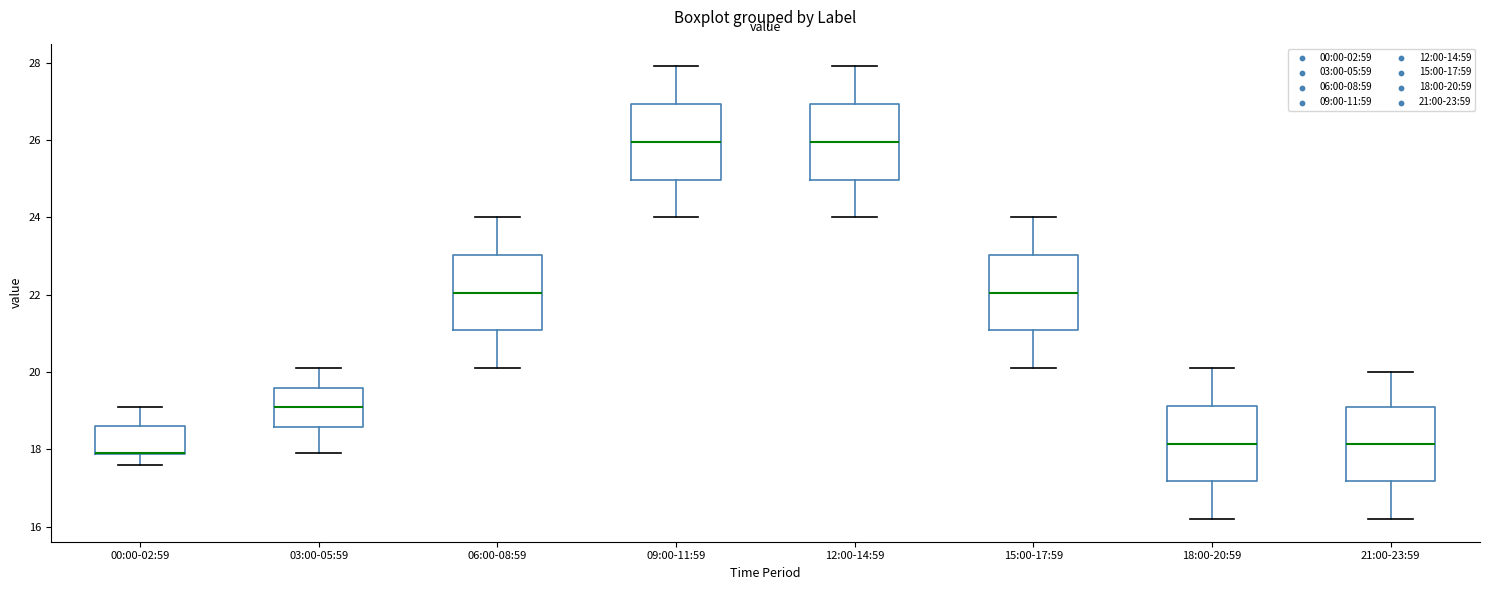

Where does the median line of the box for 12:00-14:59 sit on the y-axis? The values are not printed on the chart, so give them approximately, as read against the axis.

26.0